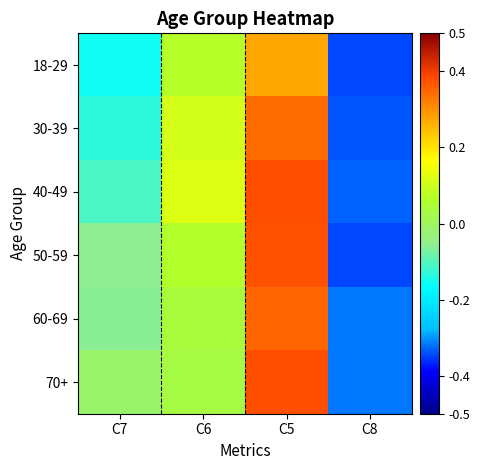

Reading left to right, what are all the values shown in this chart?

18-29: C7=-0.2	C6=0.1	C5=0.3	C8=-0.3
30-39: C7=-0.1	C6=0.1	C5=0.3	C8=-0.3
40-49: C7=-0.1	C6=0.1	C5=0.4	C8=-0.3
50-59: C7=-0.1	C6=0.1	C5=0.4	C8=-0.3
60-69: C7=-0.1	C6=0.0	C5=0.3	C8=-0.3
70+: C7=-0.0	C6=0.0	C5=0.4	C8=-0.3